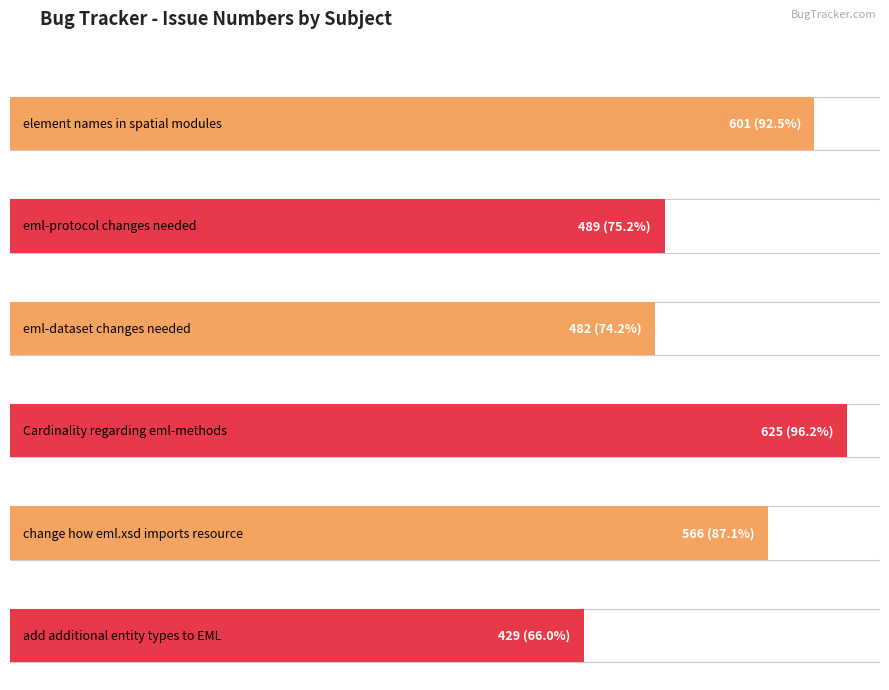

What is the label of the 2nd bar from the left?

eml-protocol changes needed